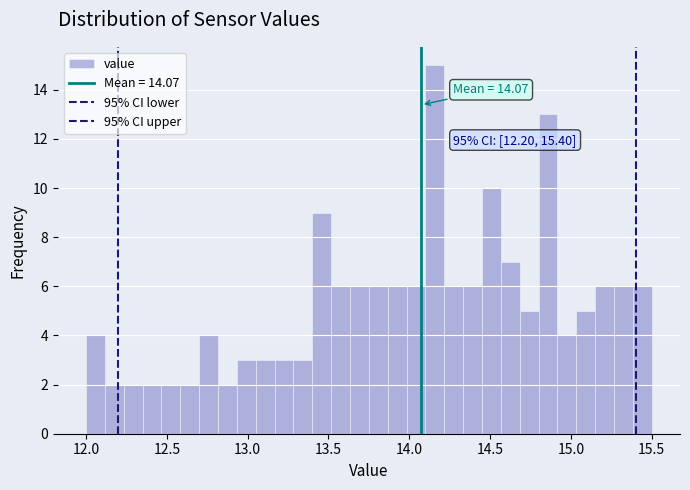

Read against the x-axis, roughly where is the centre of the tallest bar?

14.15